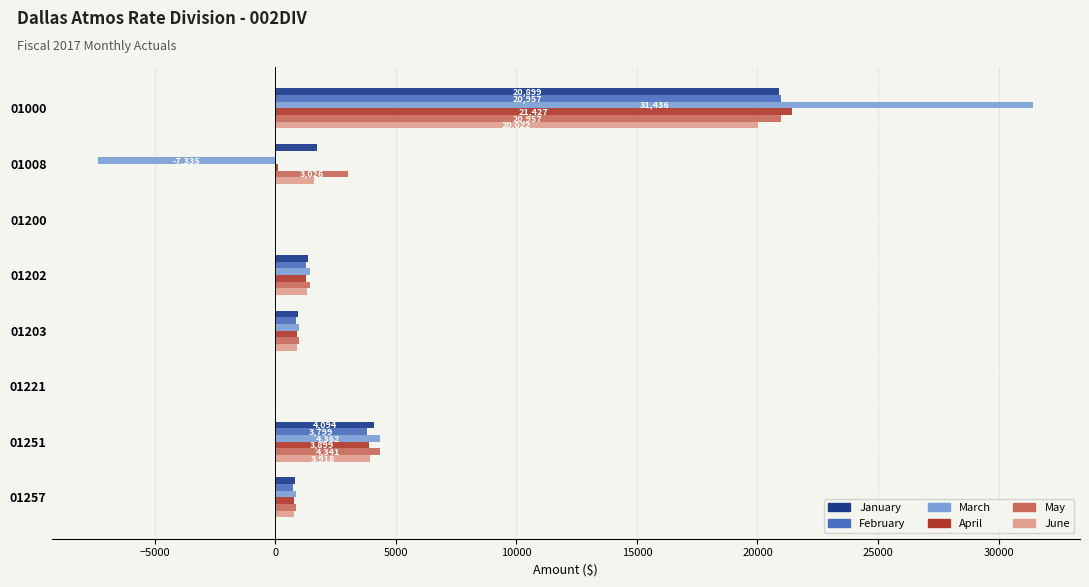

What is the sum of all June values?

28578.7